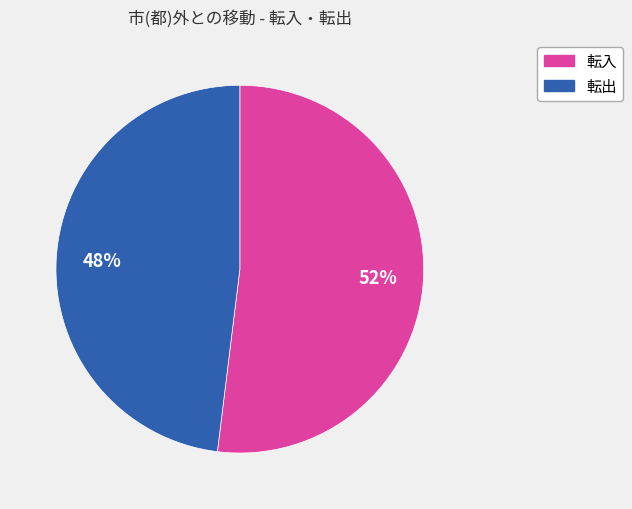

Is there any slice that represents more than half of the pie?

Yes